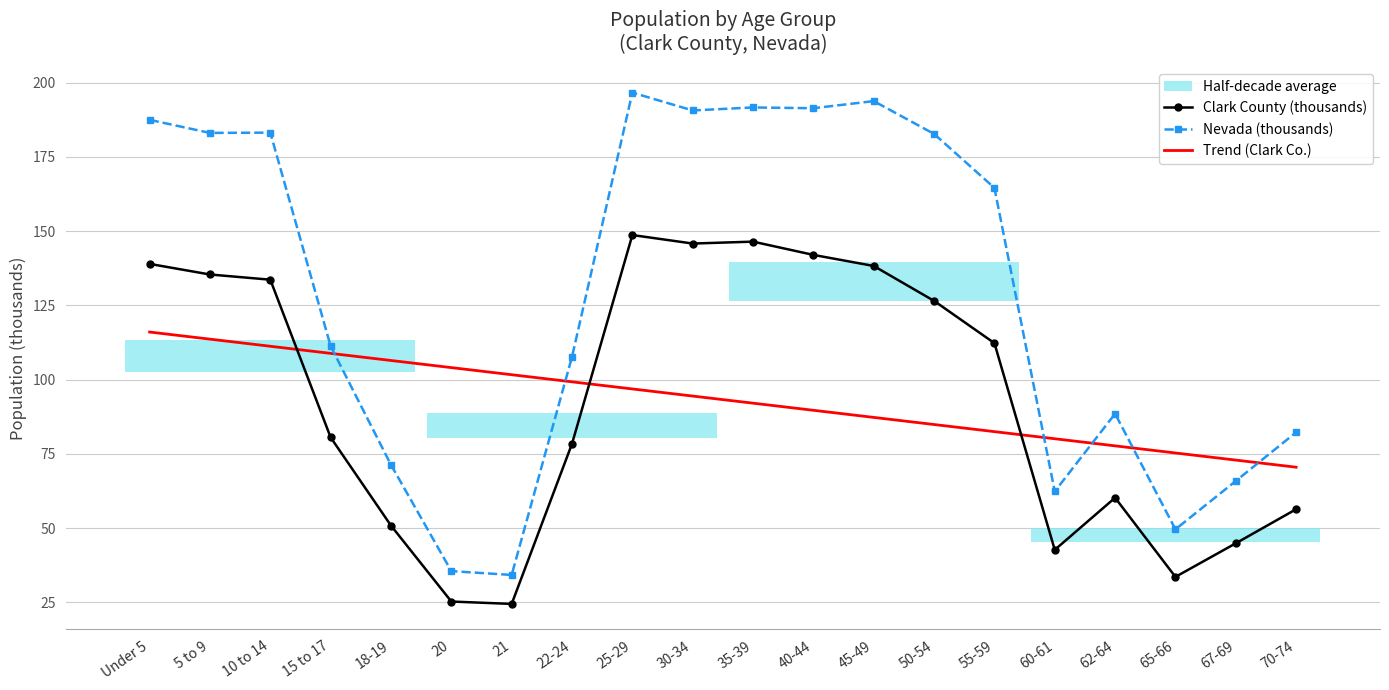

What is the sum of all Clark County (thousands) values?

1865.7